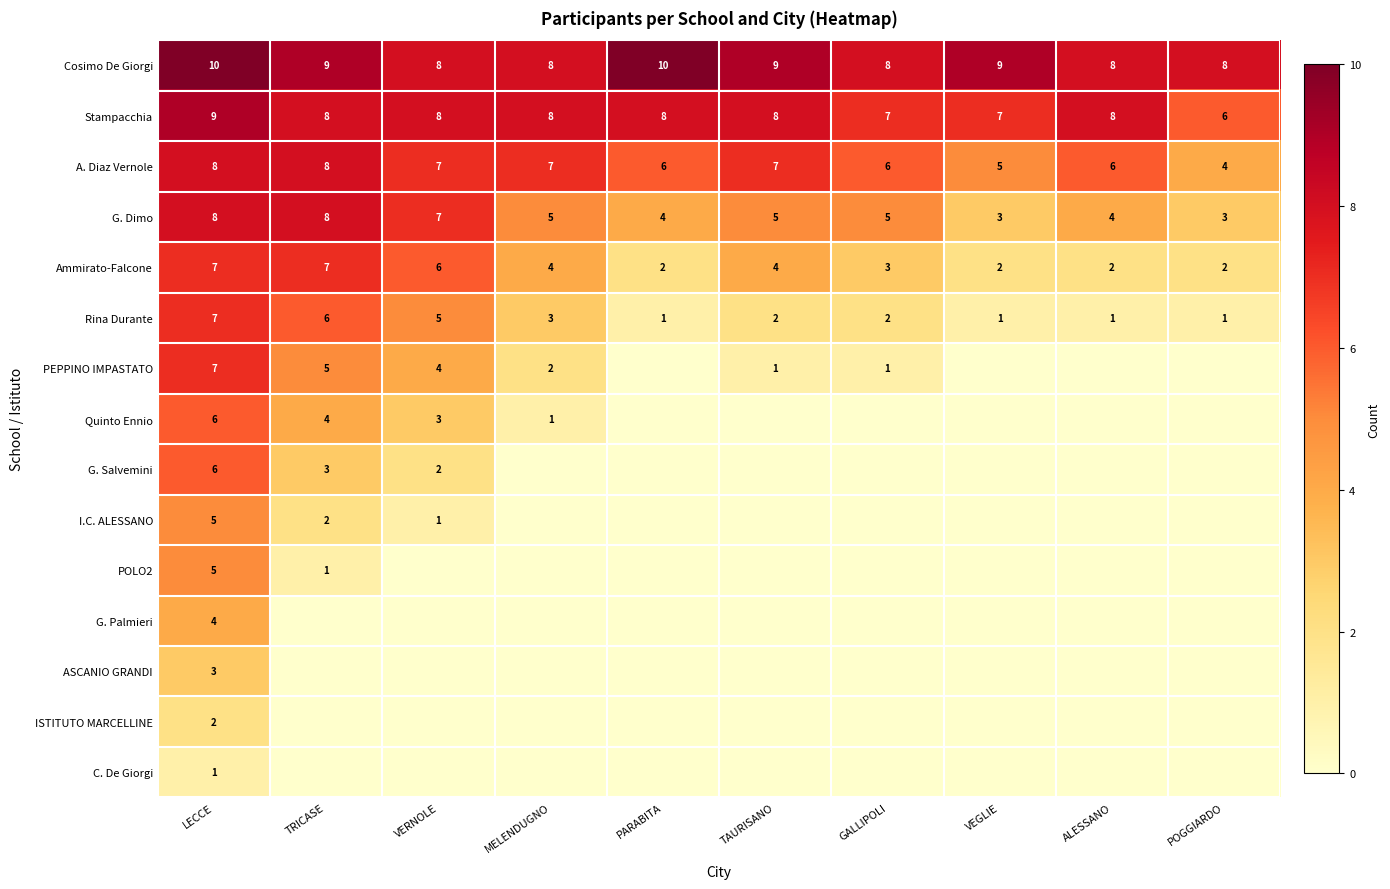

Count the Stampacchia values in the range 7 to 8.

8